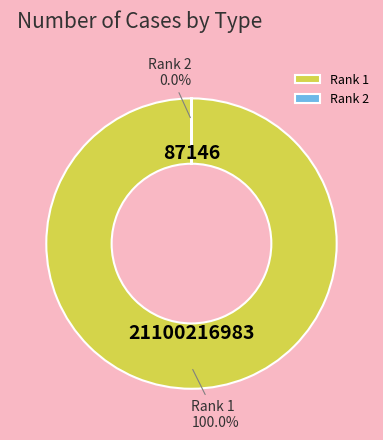

Is the sum of 1 and 2 greater than half?

Yes